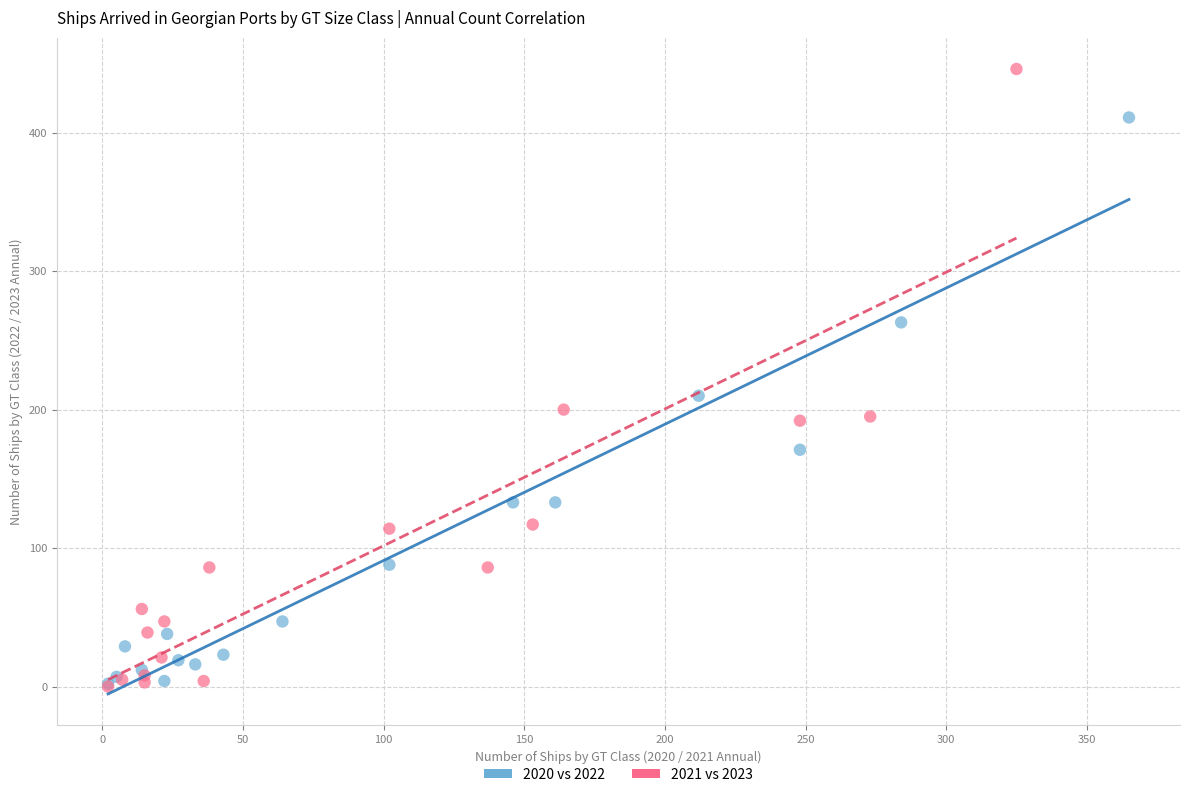

Which series has the largest Y range (max minus min)?

2021 vs 2023